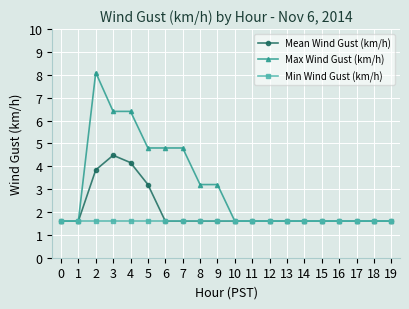

Is this an area chart (filled region under the line)?

No